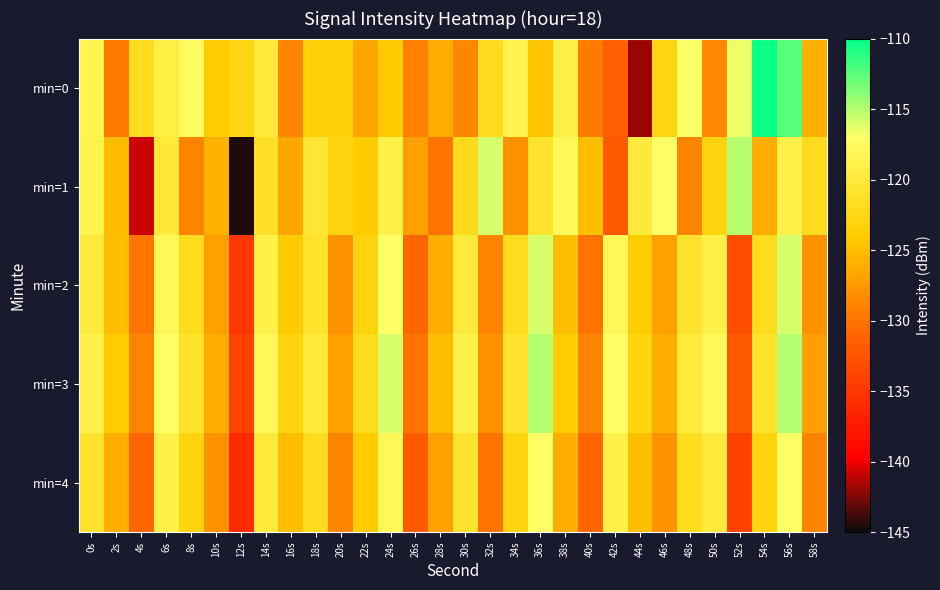

Count the number of categories in the chart.

30